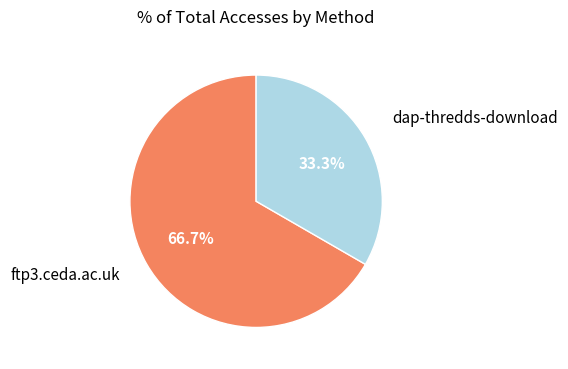

To the nearest percent, what is the combined percentage of dap-thredds-download and ftp3.ceda.ac.uk?

100%